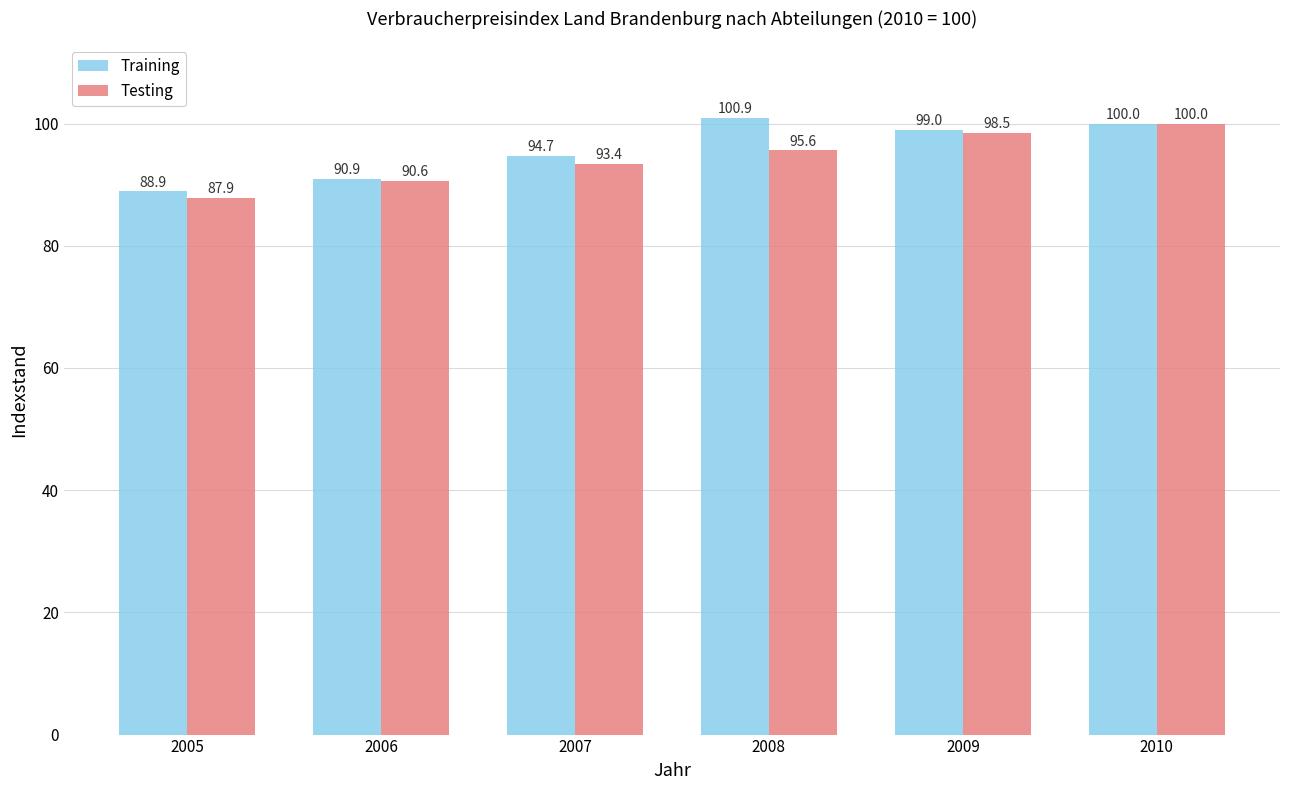

How many data points in Training are less than 99?

3